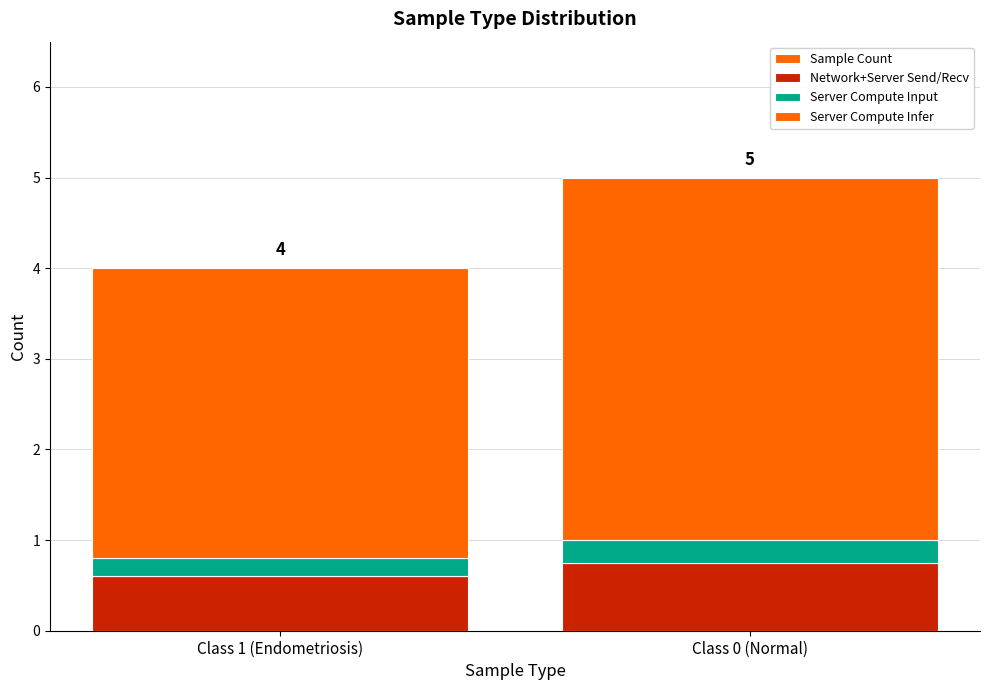

What is the difference between the maximum and minimum values in the Network+Server Send/Recv series?

0.2